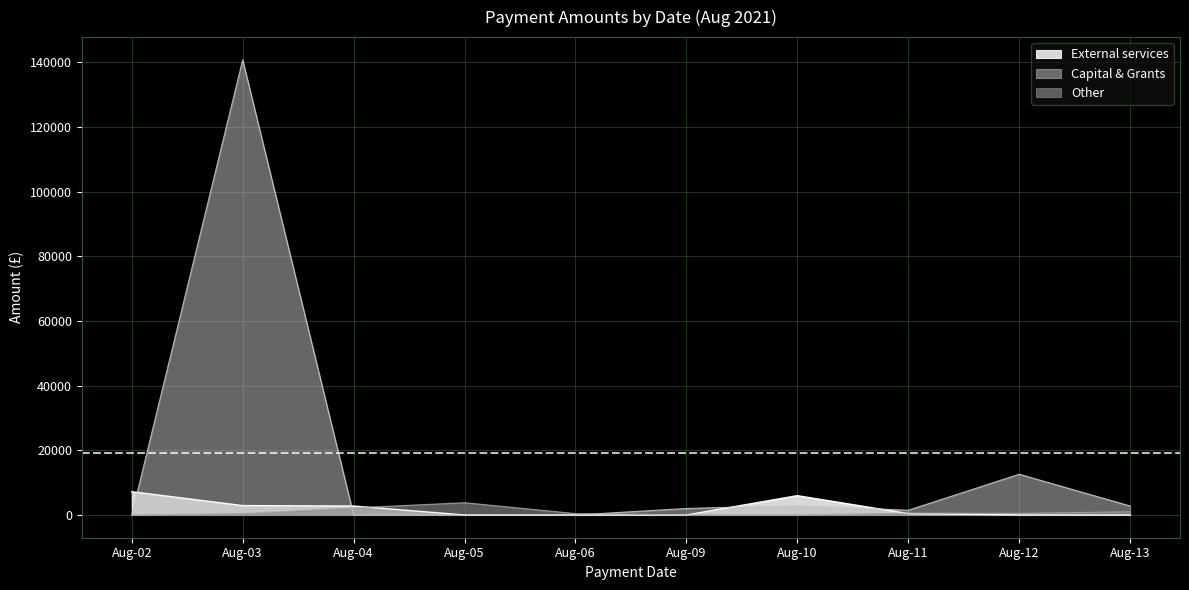

How many intersections are there between Capital & Grants and External services?

4